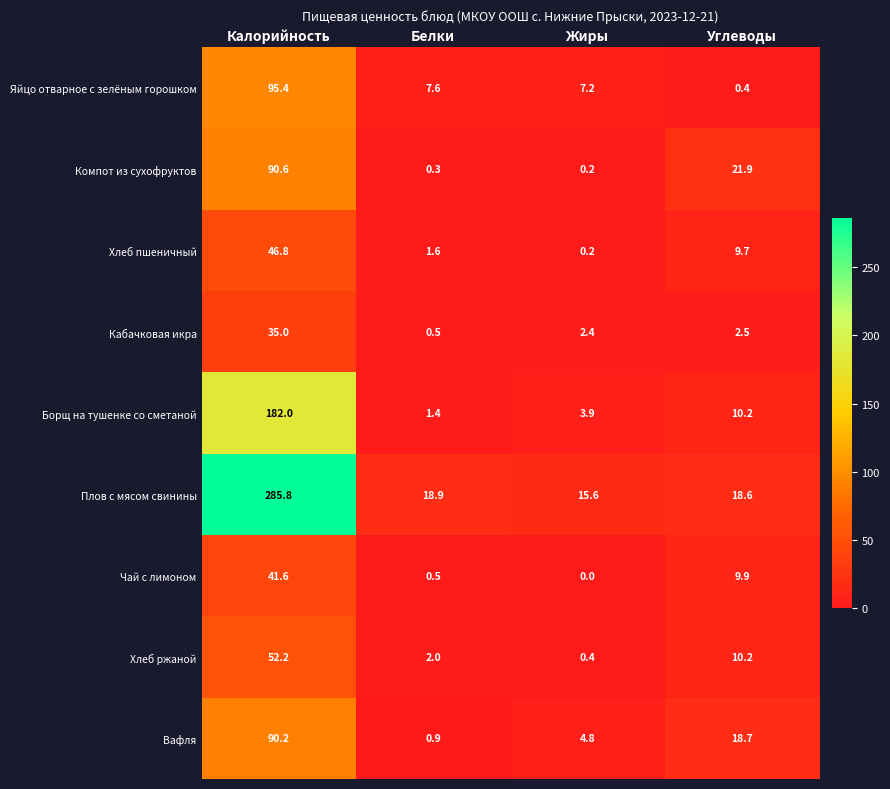

At which category is the sum across all series the highest?

Калорийность